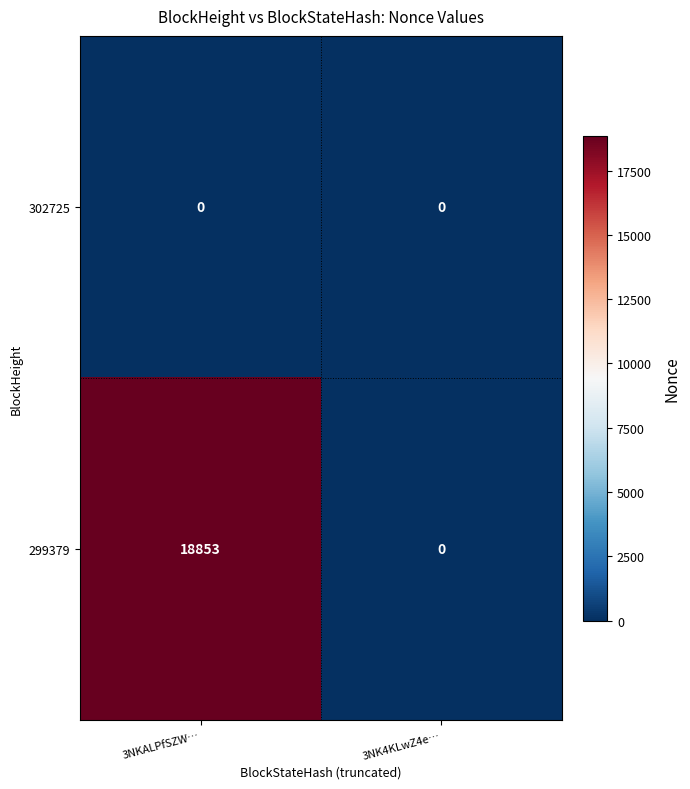

At which category is the sum across all series the highest?

3NKALPfSZW…